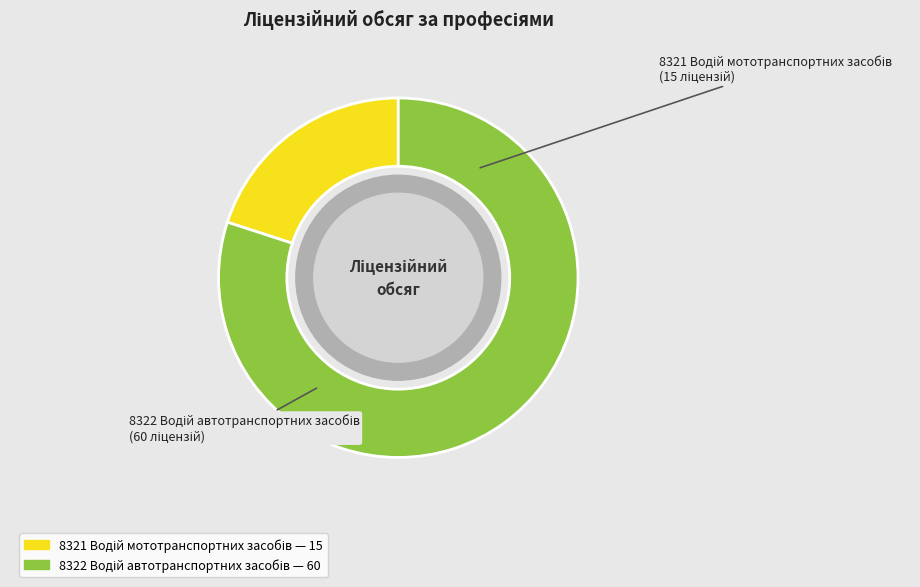

Count the number of slices in the pie.

2